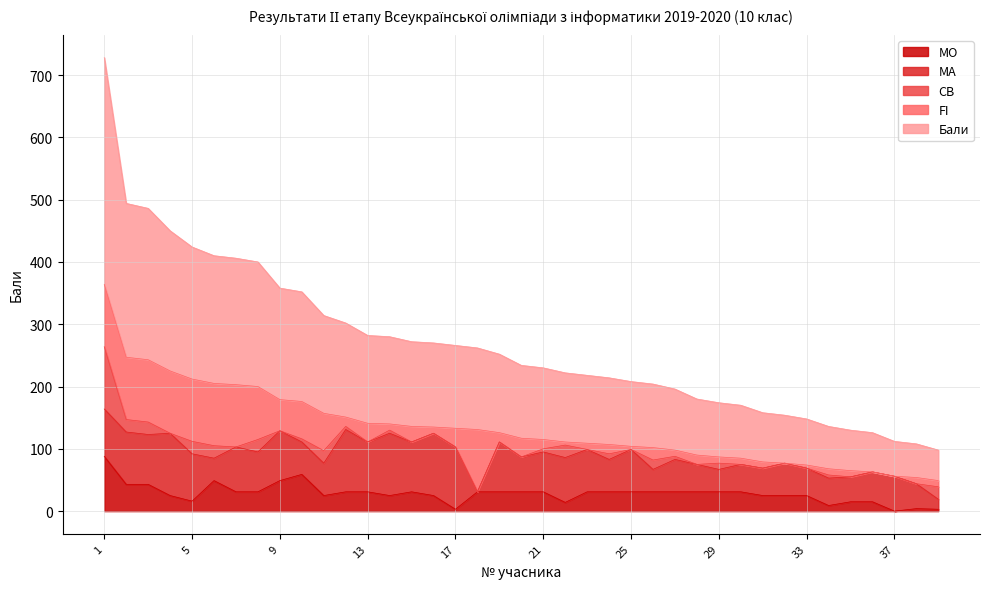

The Бали series shows 98 at 27. True or false?

True